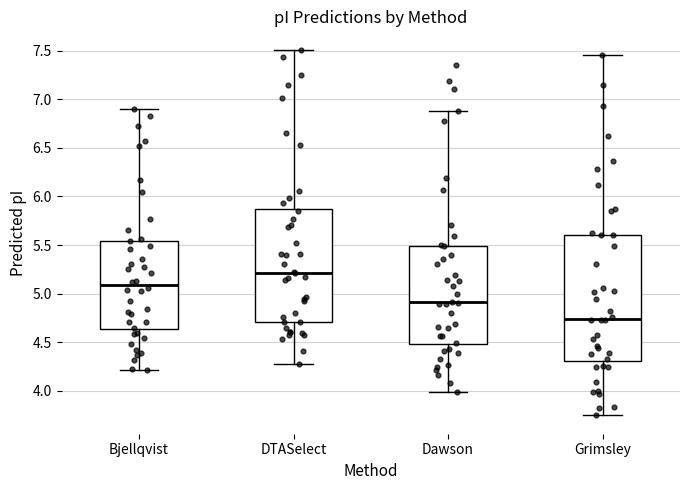

Which box's median line is the lowest?

Grimsley